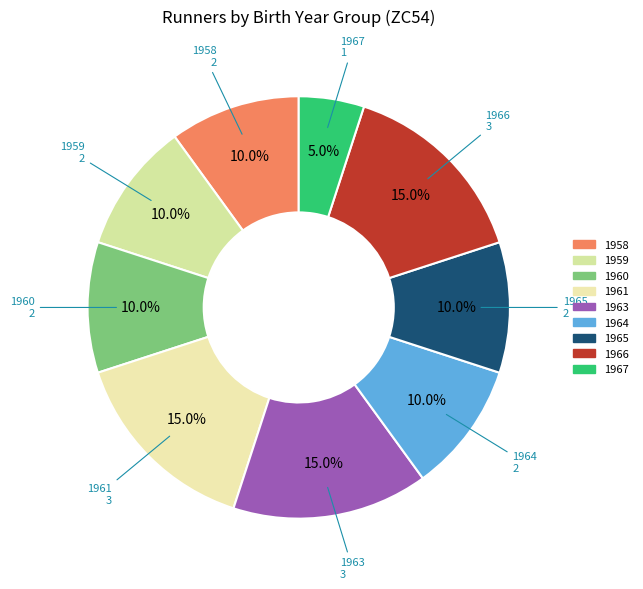

How much of the chart is everything except 1966?

85.0%